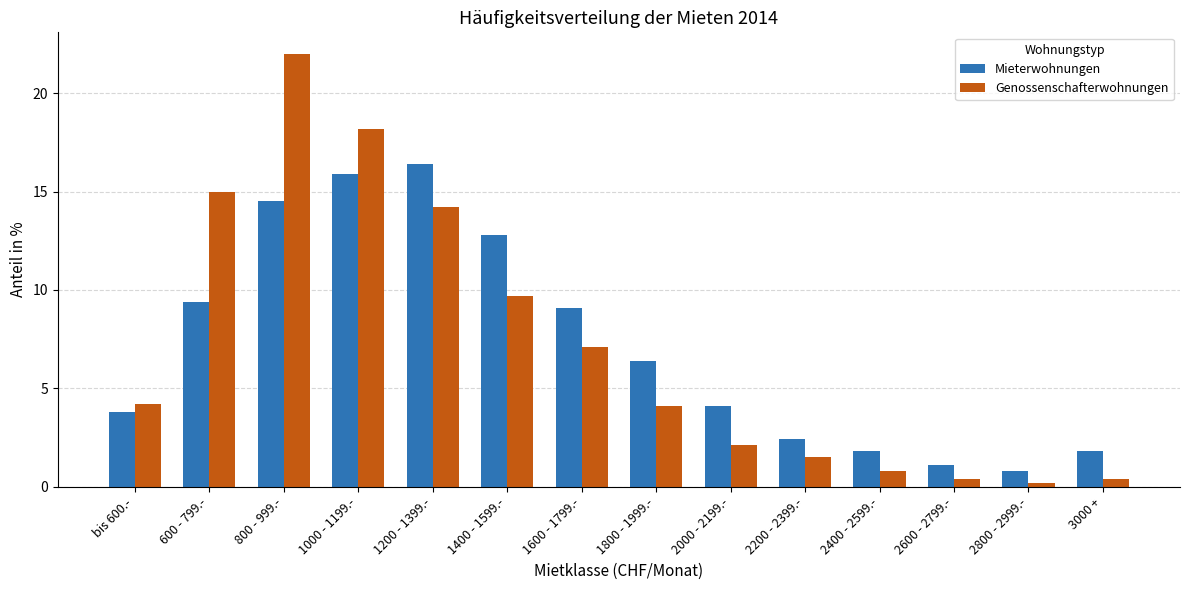

At how many categories does at least one series exceed 1?

13